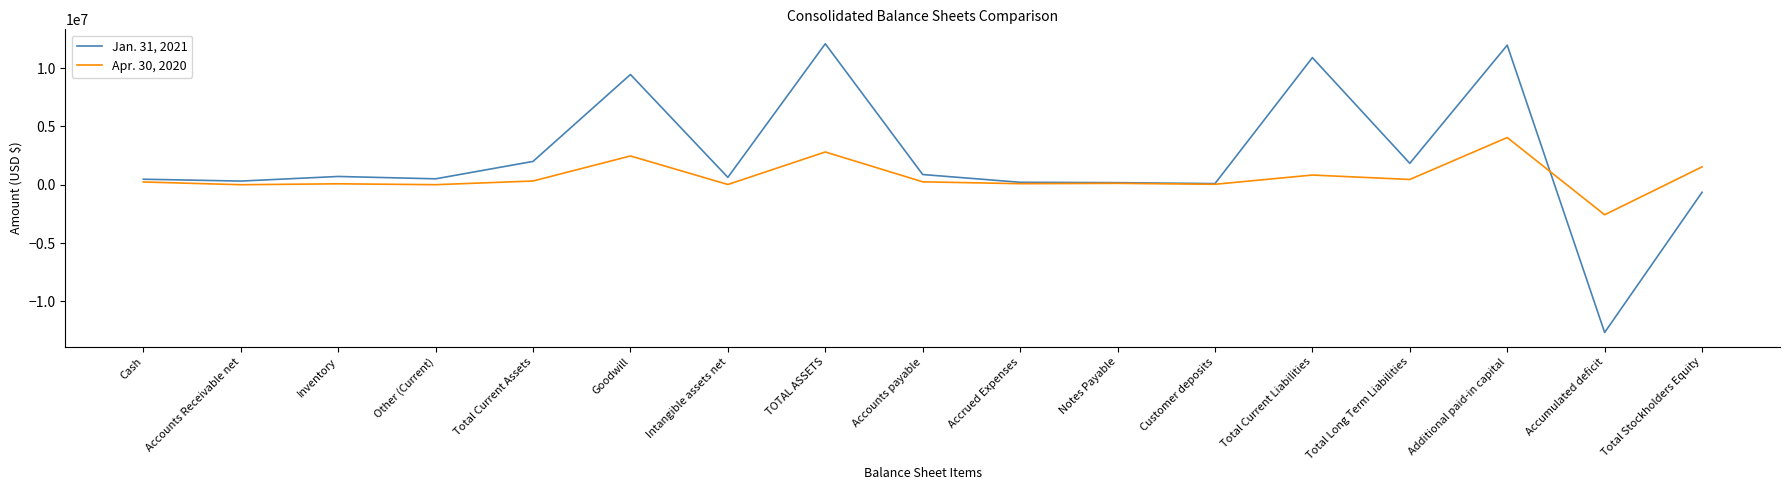

Which series ends up on top after the final intersection of Apr. 30, 2020 and Jan. 31, 2021?

Apr. 30, 2020